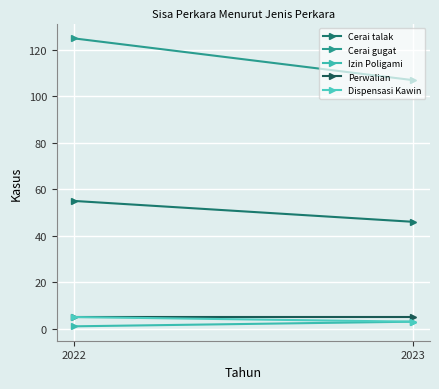

List the labels in order of Dispensasi Kawin value, largest first.

2022, 2023